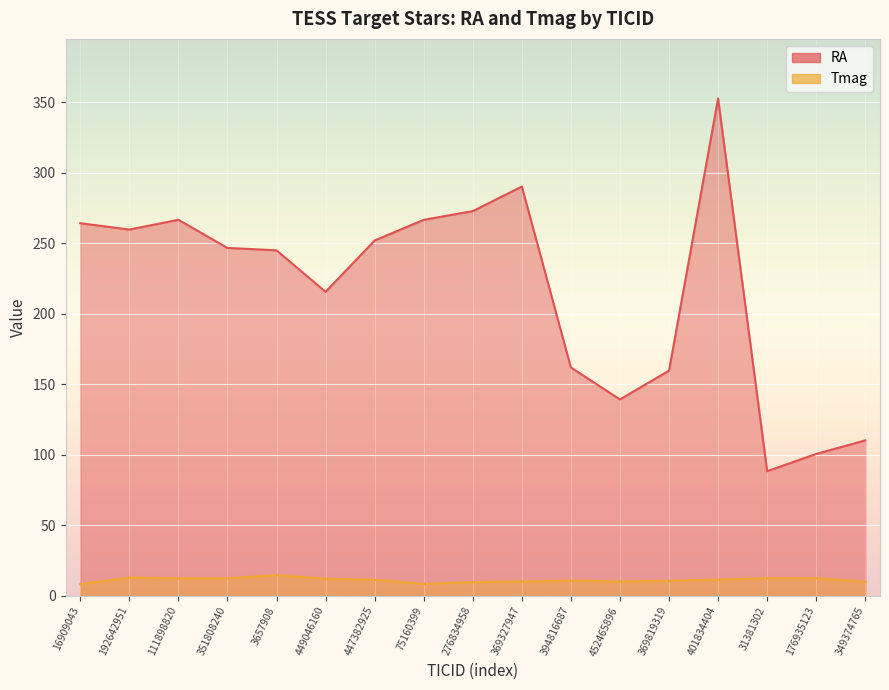

Reading left to right, list all the values displayed in this chart.

RA: 264.3	259.7	266.7	246.7	245.0	215.6	252.0	266.6	272.8	290.2	161.9	139.3	159.7	352.6	88.4	100.6	110.2
Tmag: 8.2	12.9	12.4	12.4	14.7	12.1	11.3	8.4	9.7	10.2	10.7	10.2	10.6	11.5	12.5	12.5	9.9